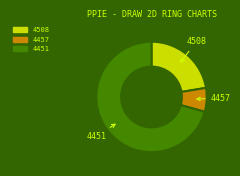

Combined, do 4508 and 4451 account for over 50%?

Yes